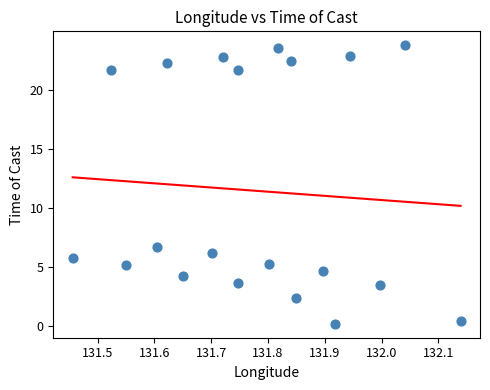

What is the range of Y values (max minus min)?

23.6